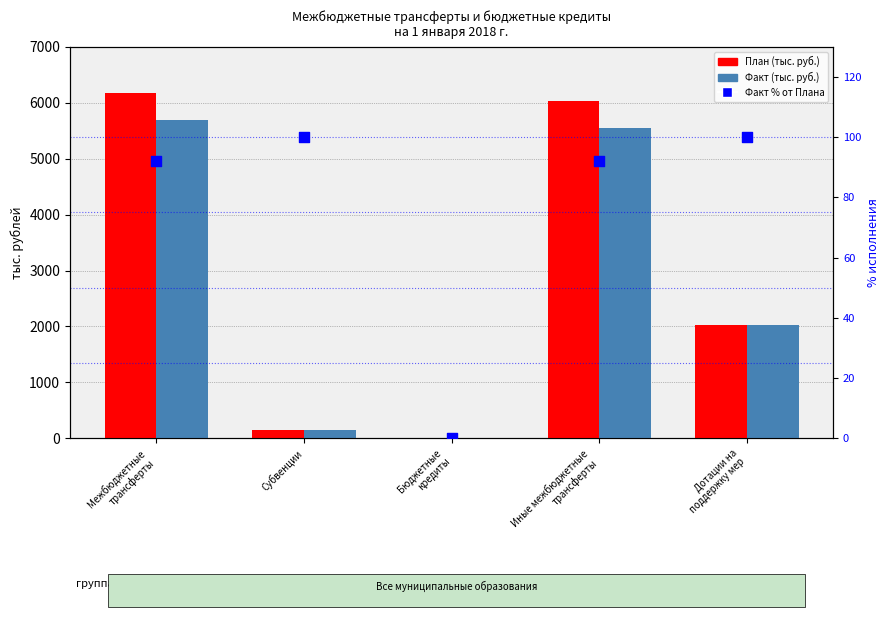

What are all the series names shown in the legend?

План, Факт, Факт % от Плана